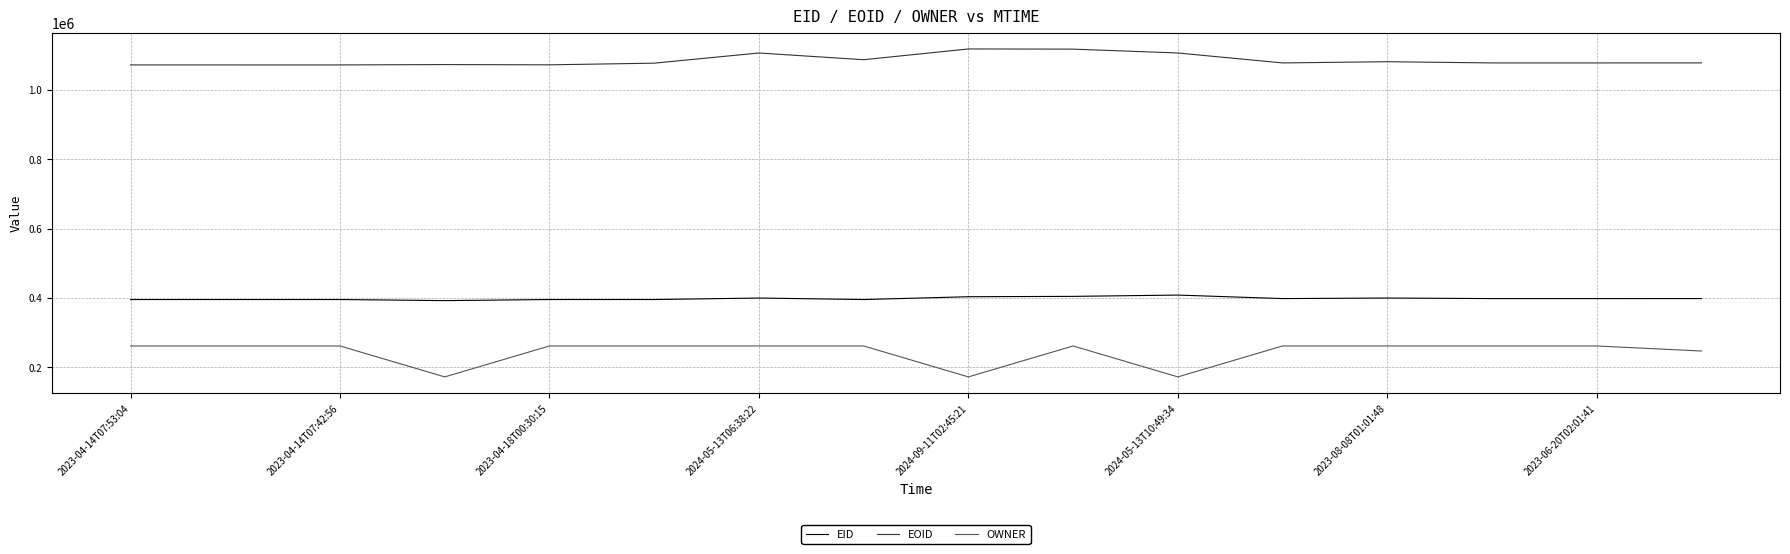

At how many categories does at least one series exceed 458723?

16